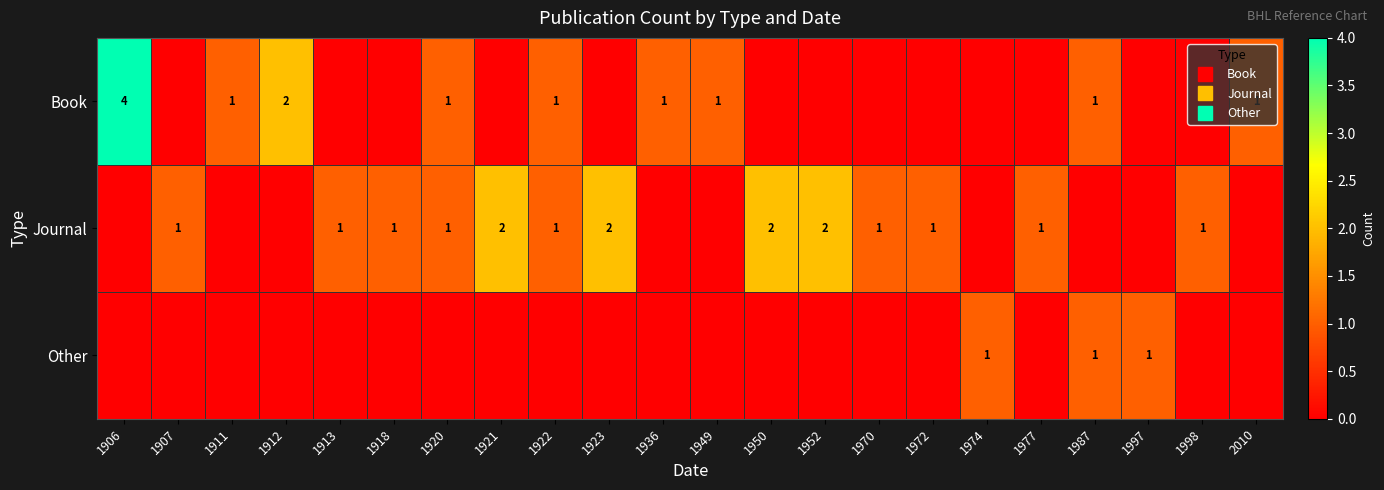

Is the value of Other at 1912 greater than the value of Book at 2010?

No